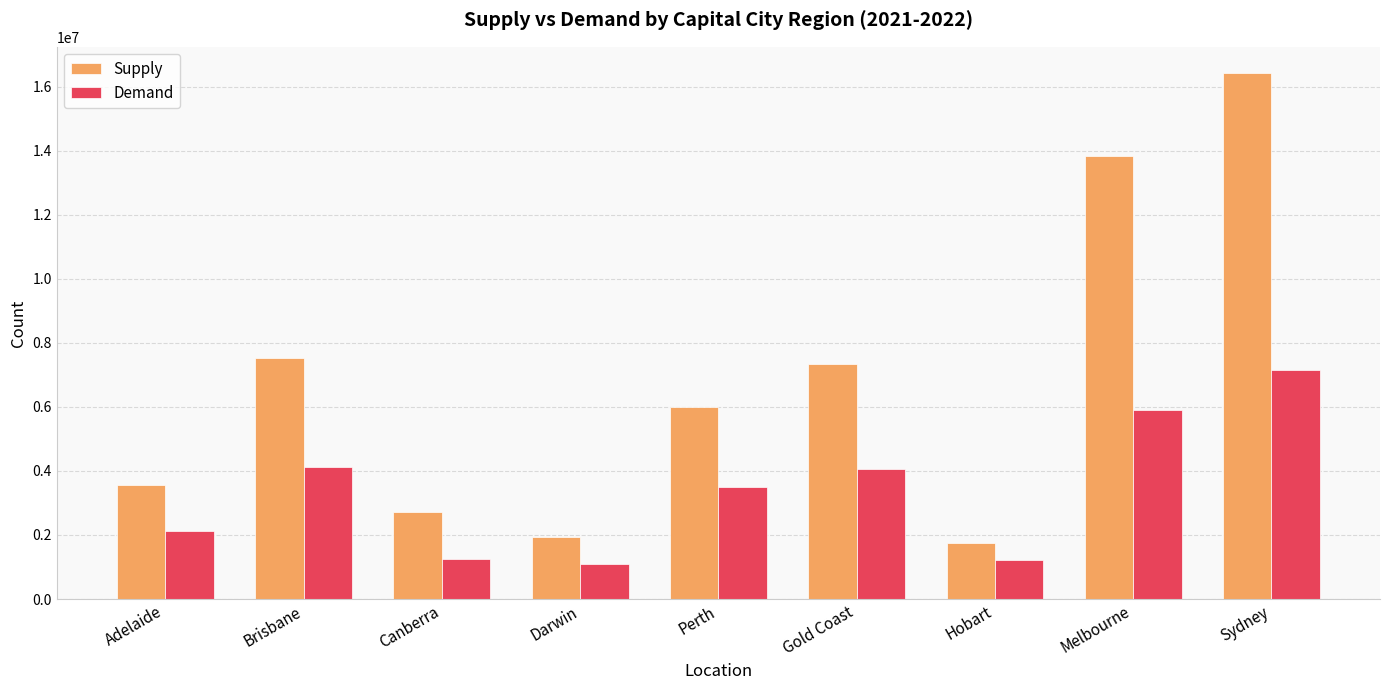

What is the maximum value shown in the chart?

16420488.0